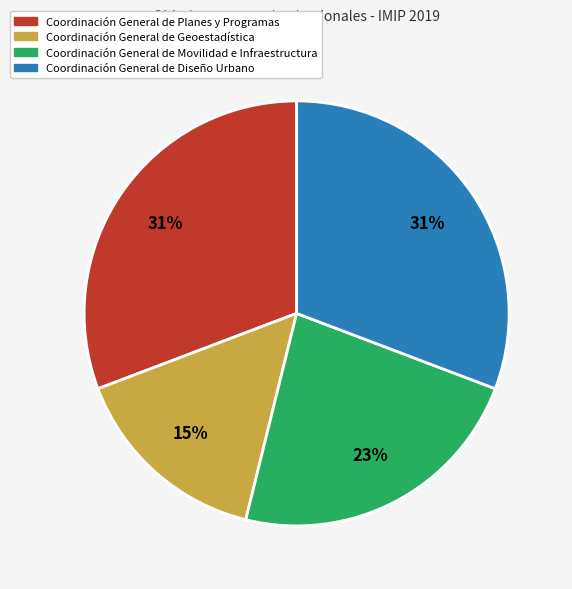

To the nearest percent, what portion does Coordinación General de Diseño Urbano represent?

31%